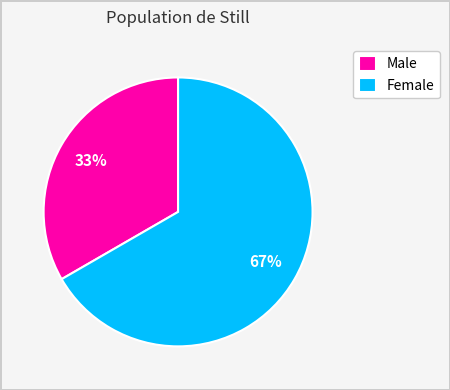

Count the number of slices in the pie.

2